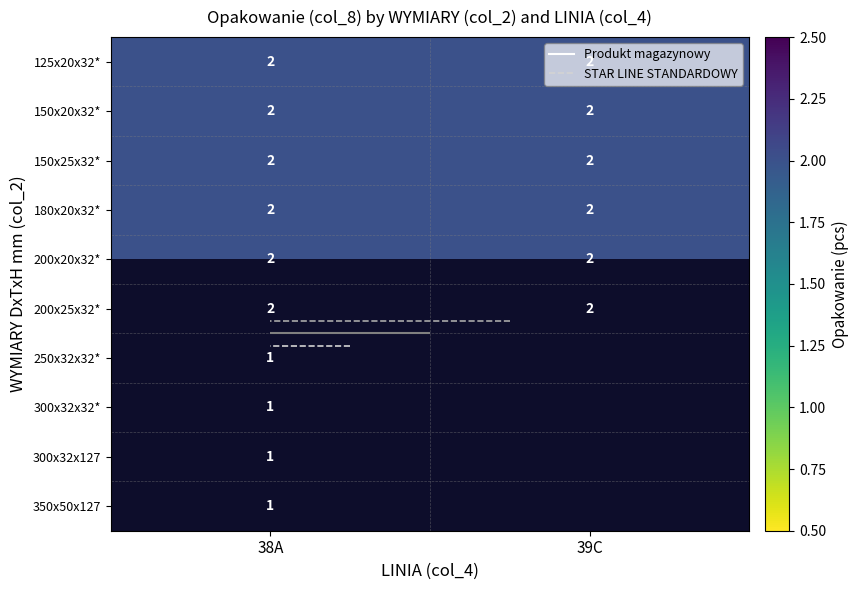

Is it true that 250x32x32* equals 1 at 38A?

False